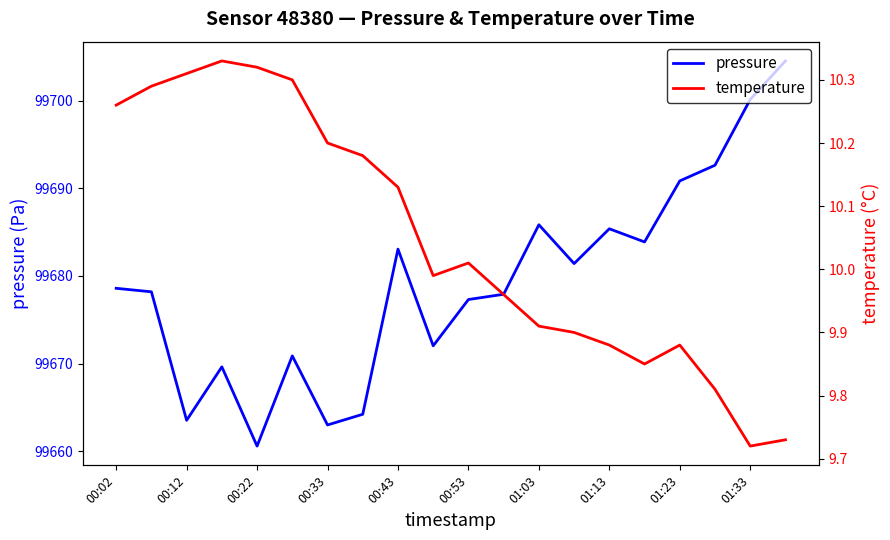

True or false: pressure and temperature cross at least once.

False